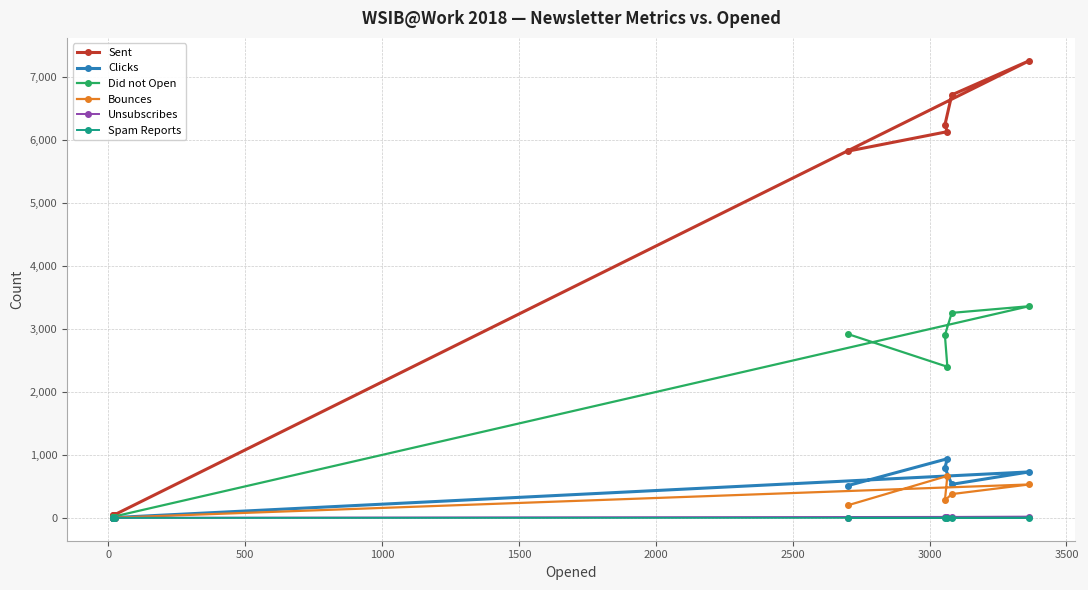

Which series has the largest total across all categories?

Sent